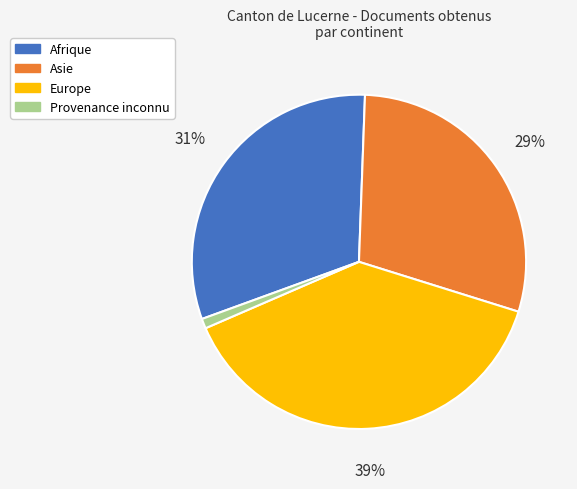

The Afrique slice represents 31% of the pie. True or false?

True